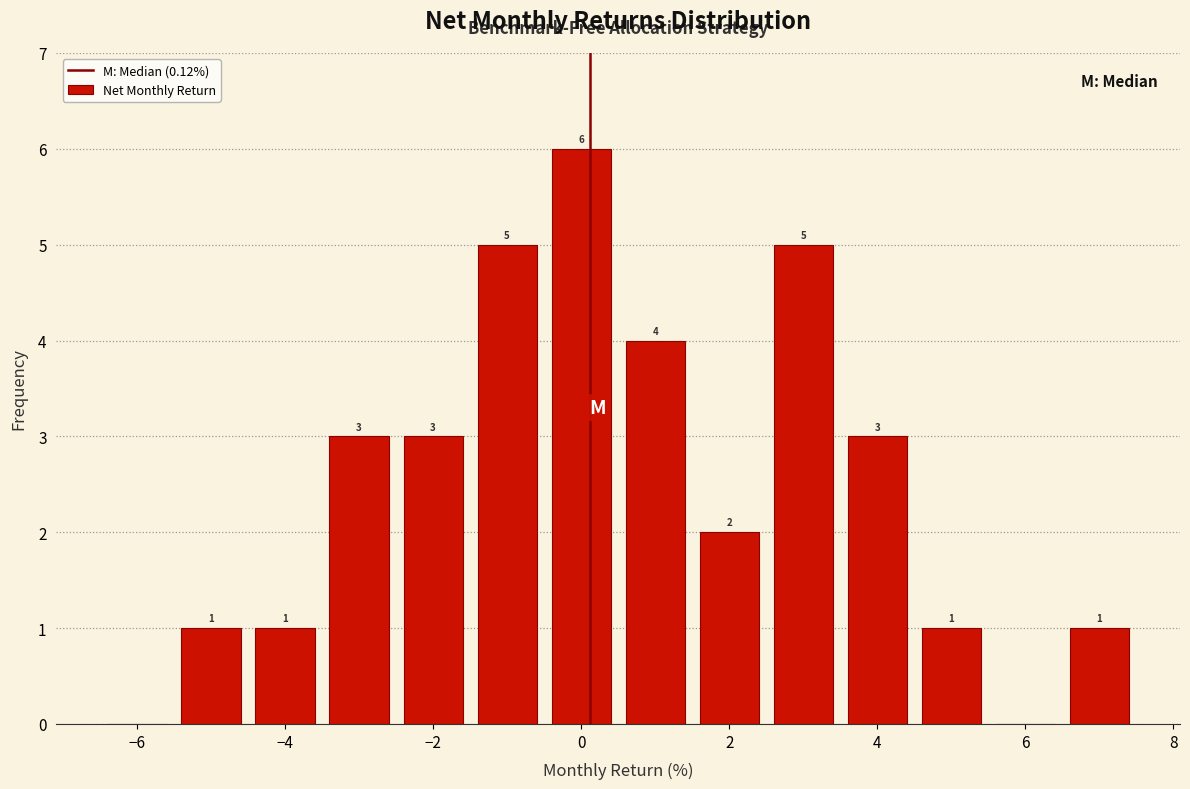

Which range on the x-axis has the tallest bar?

-0.5 to 0.5